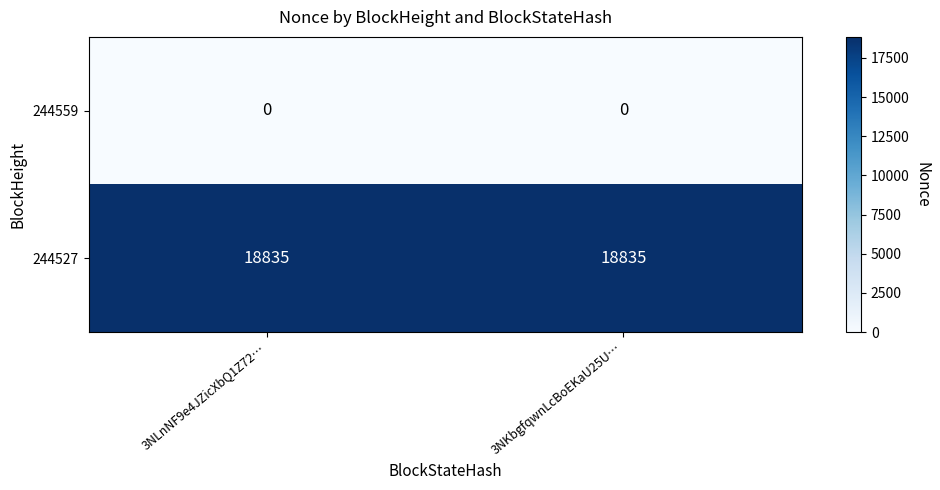

What is the approximate value of 244527 at 3NLnNF9e4JZicXbQ1Z72…?

18835